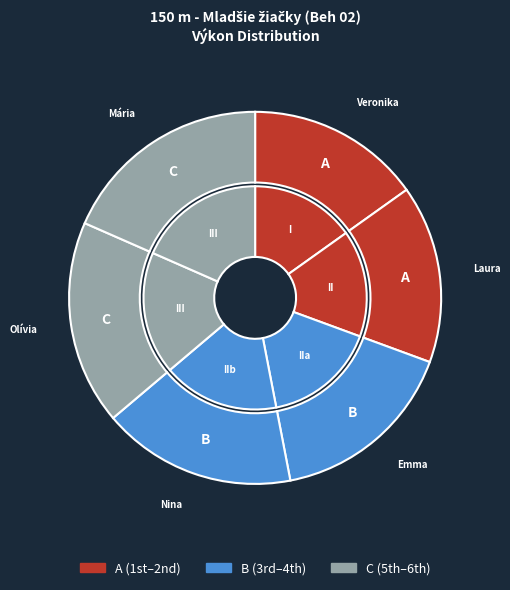

What percentage is the Hobothová Mária slice, to the nearest percent?

18%